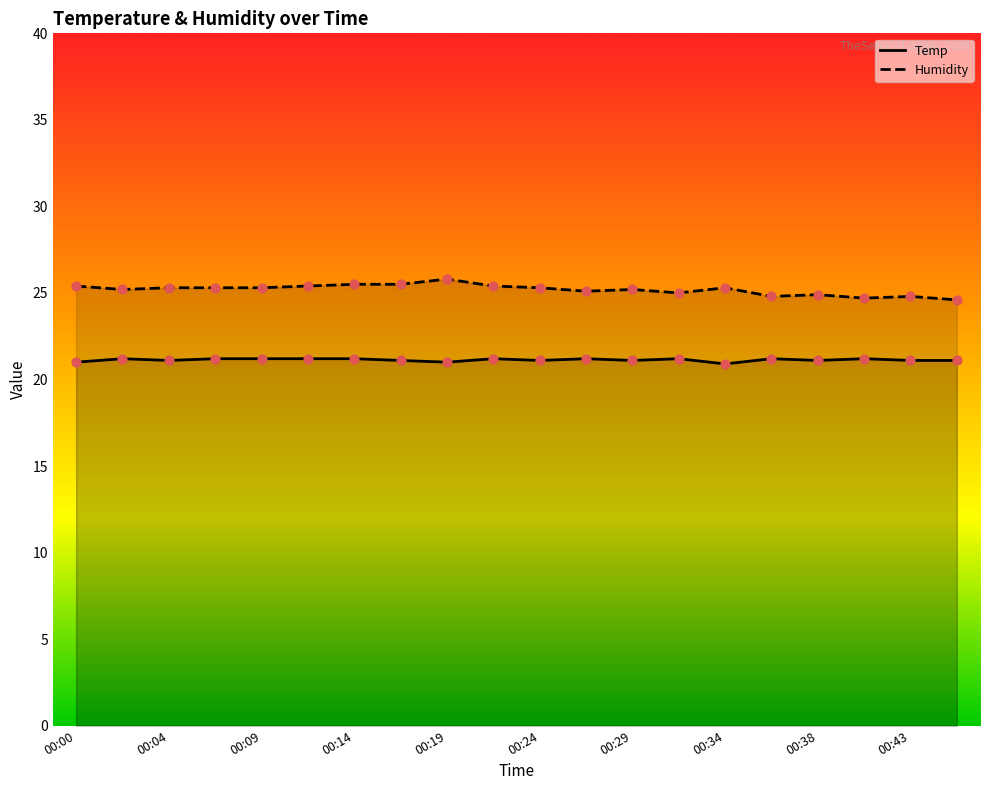

At which category is the sum across all series the highest?

00:19